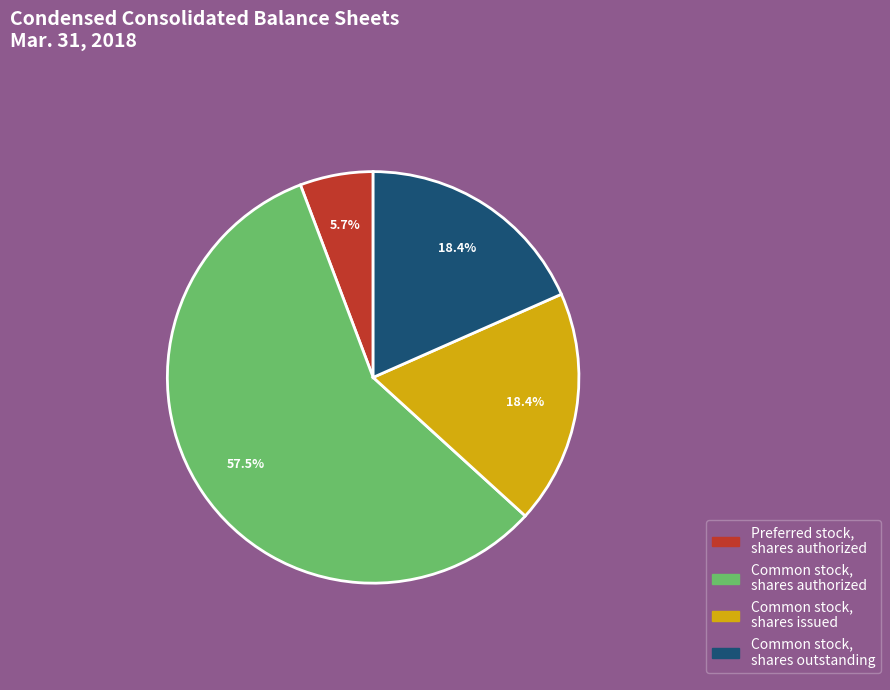

Does any single category account for the majority?

Yes